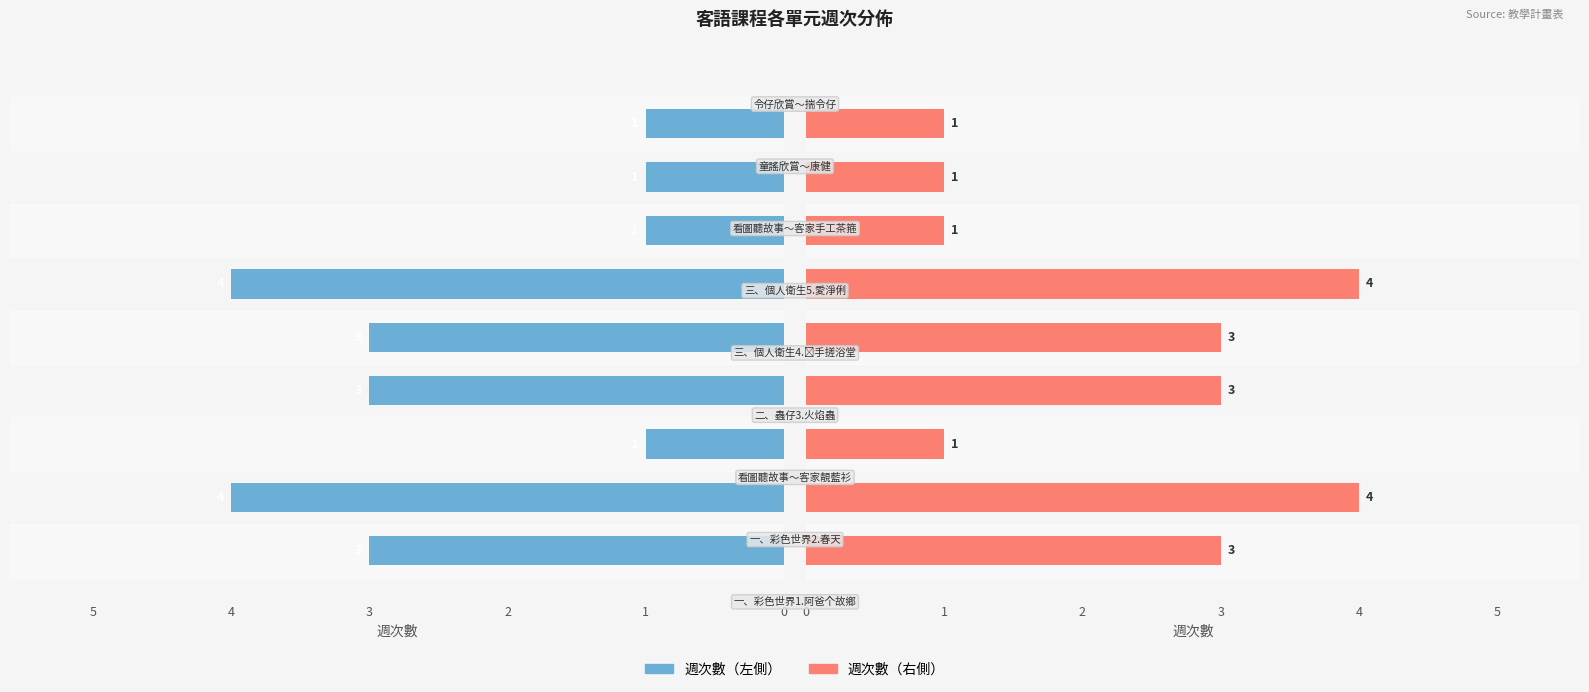

How many bars are there in total?

18